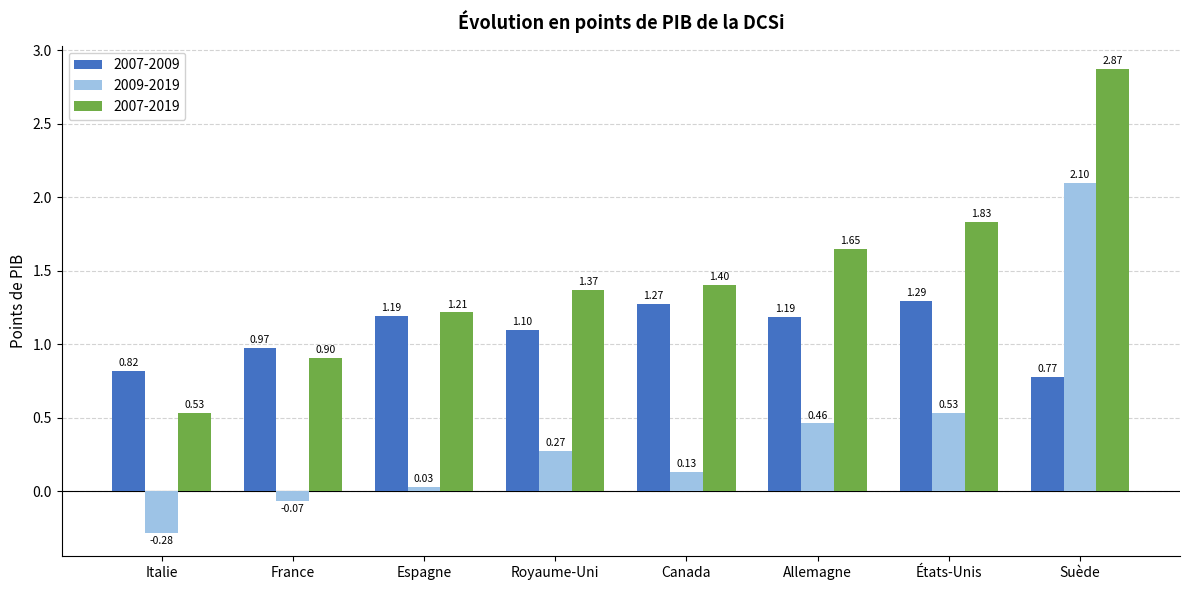

The 2009-2019 series shows -0.1 at Italie. True or false?

False